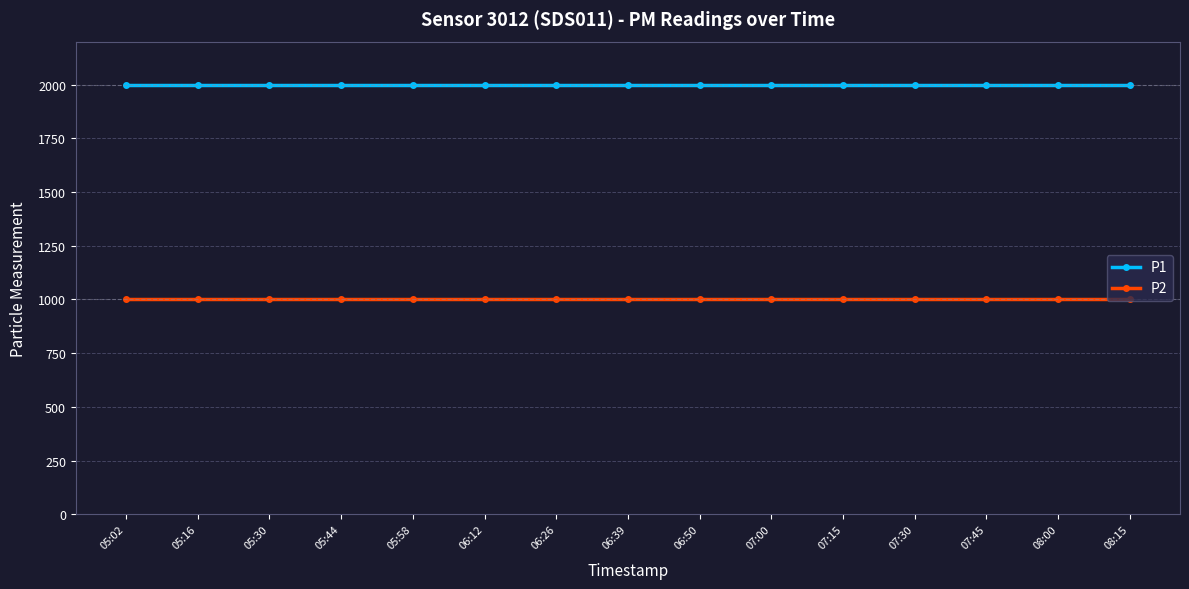

What is the label of the 6th point from the left?

06:12